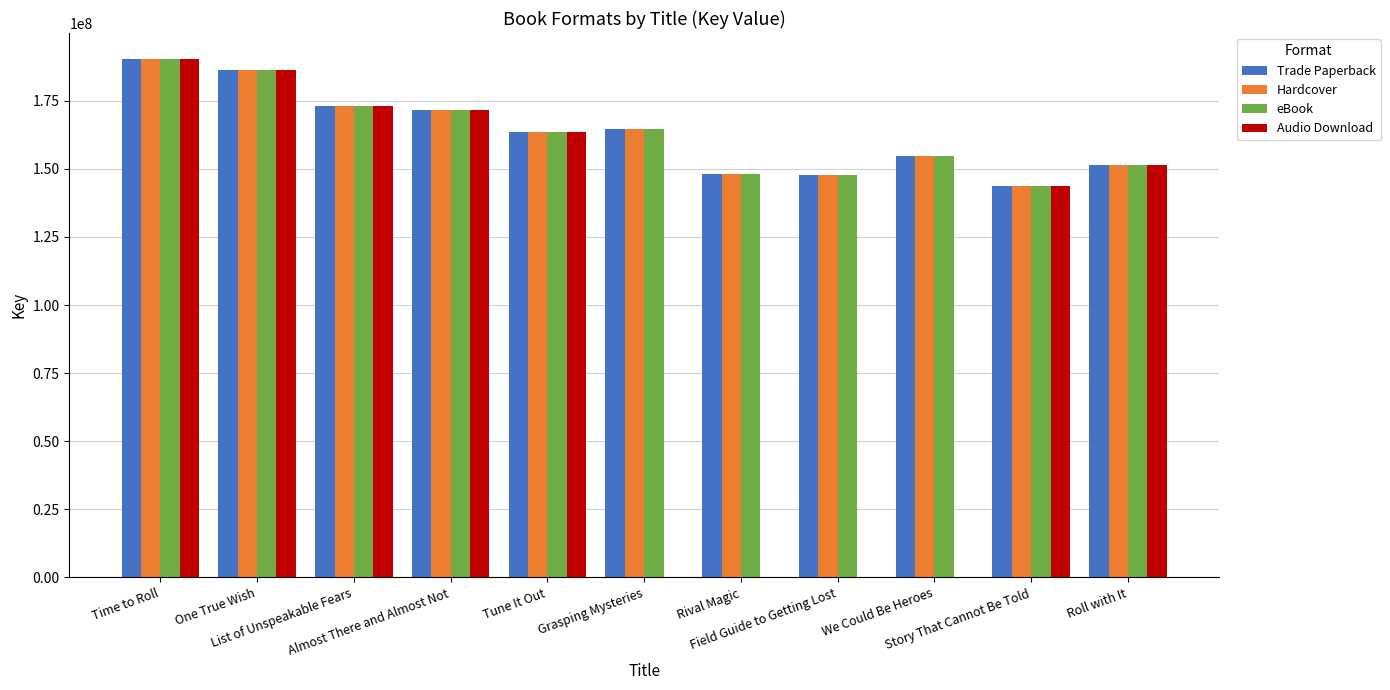

Where does the Audio Download series first go above 151470306?

Time to Roll